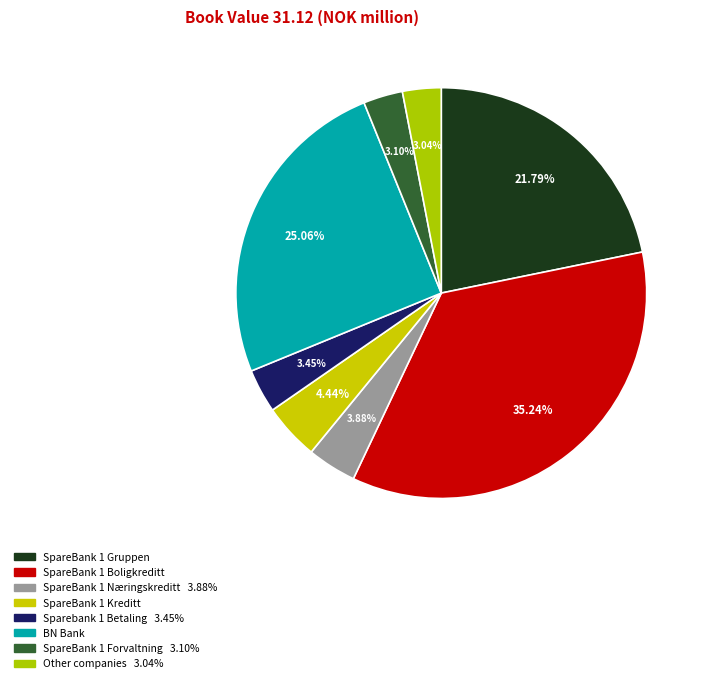

Which slice is the smallest?

Other companies